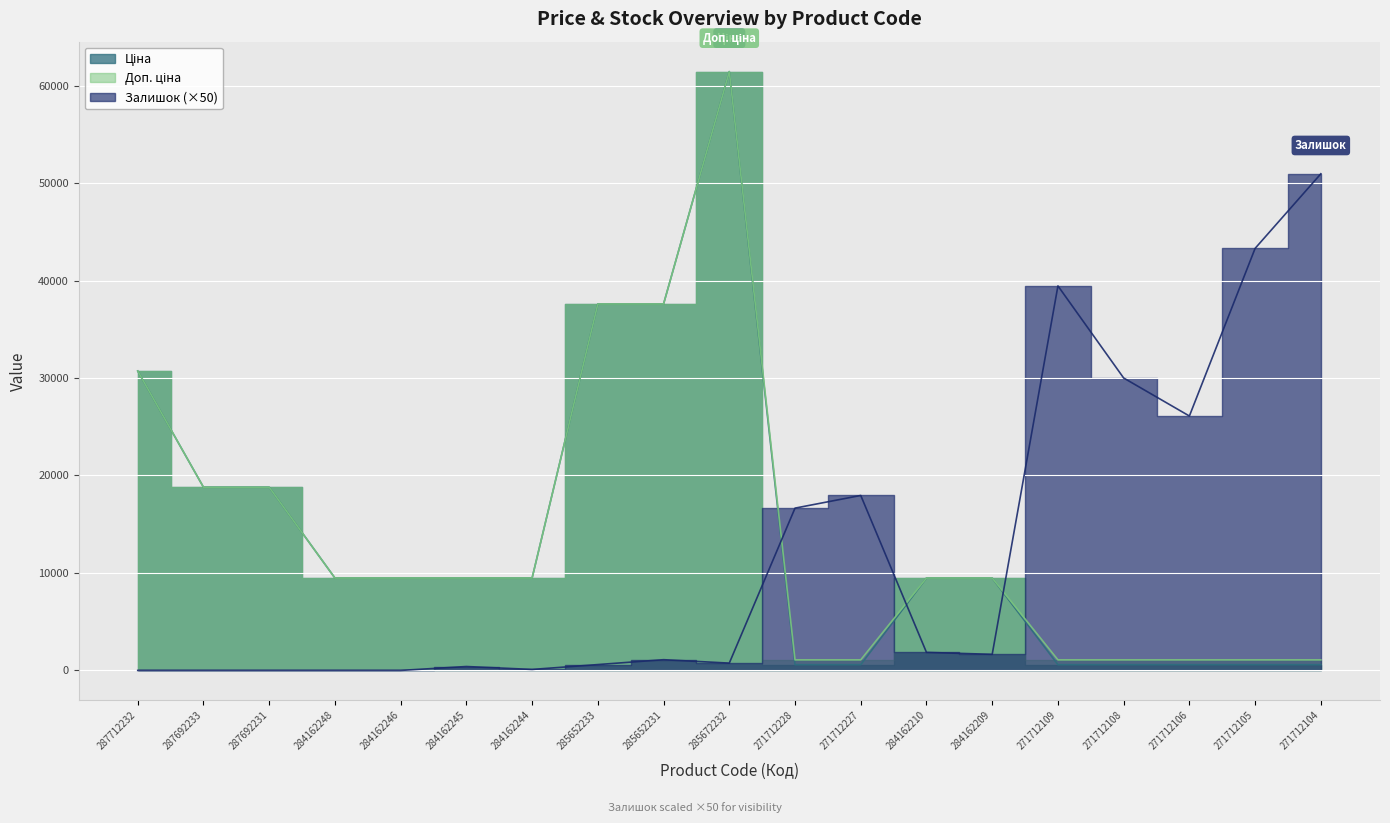

What is the spread (max minus min) of values at 284162246?

9480.1